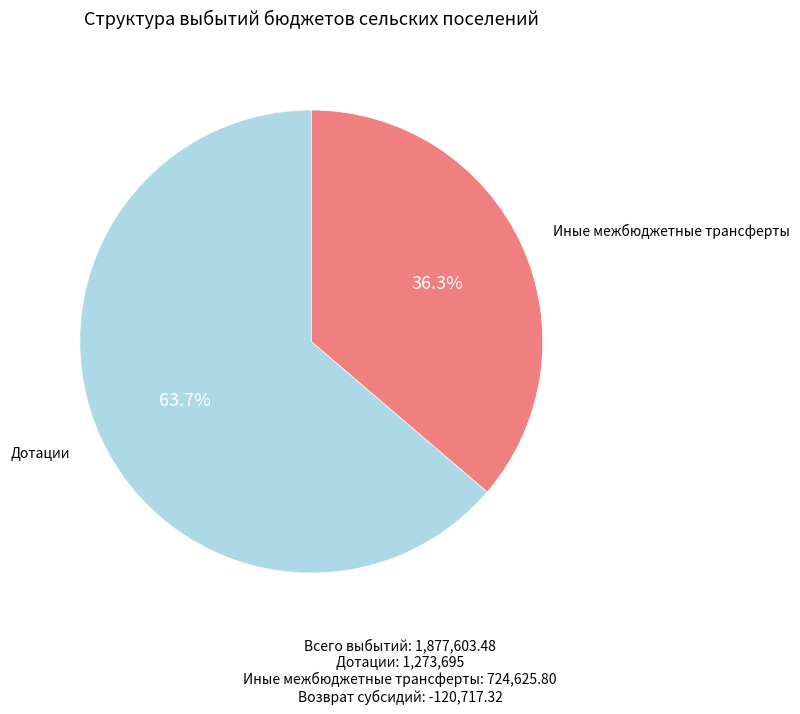

Is there any slice that represents more than half of the pie?

Yes